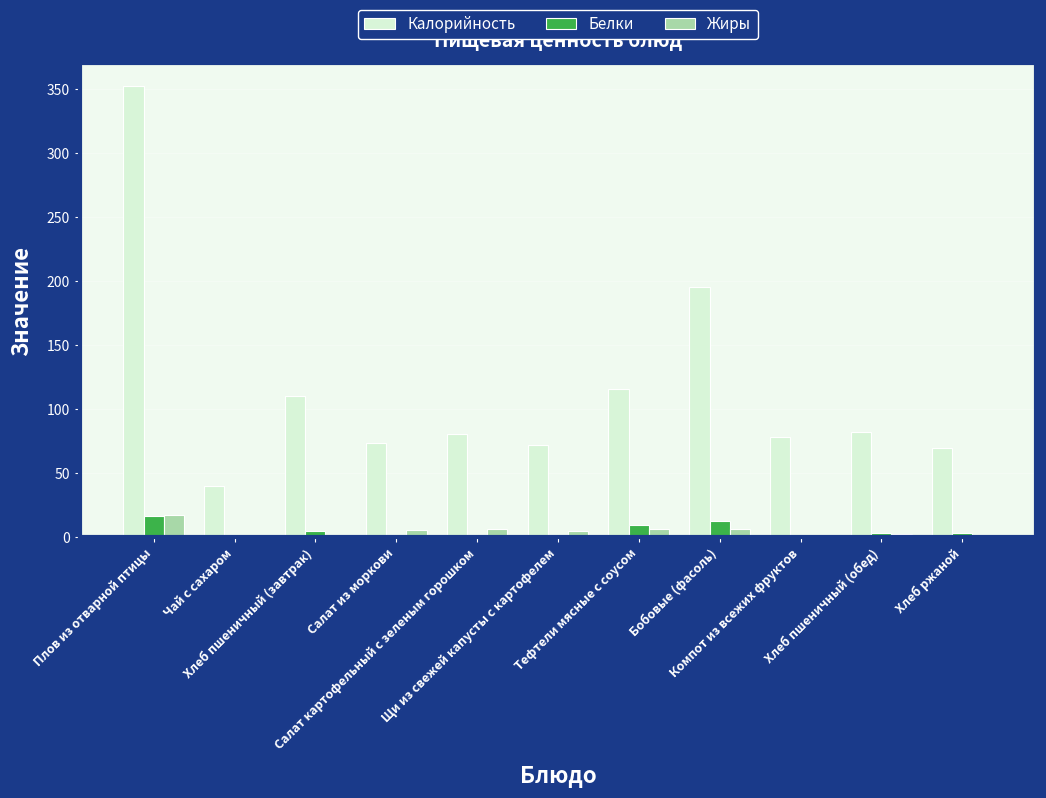

The value of Жиры at Салат из моркови is 5.0. True or false?

True